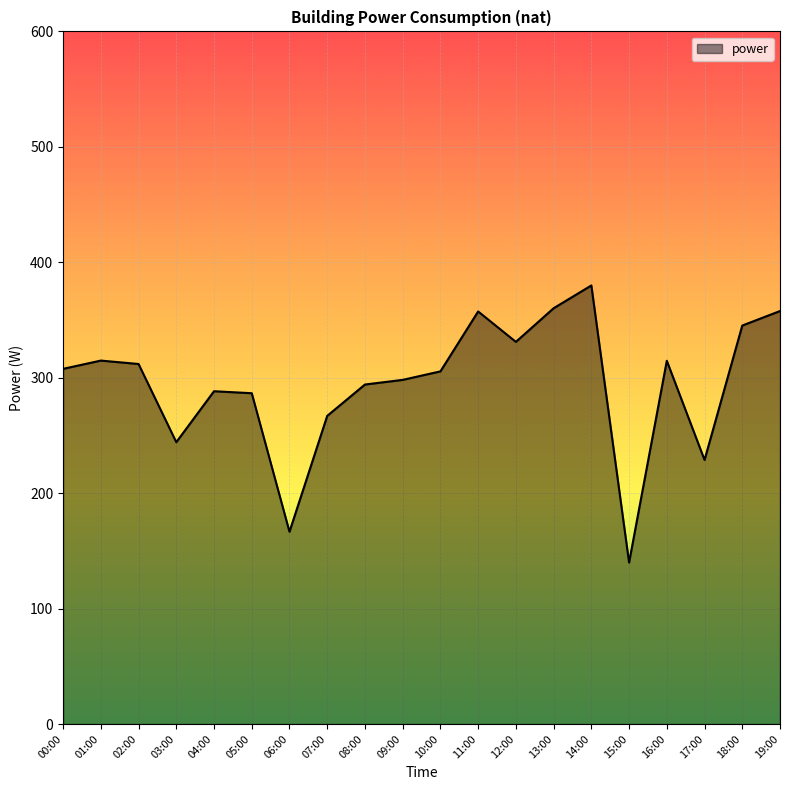

What is the change in value from 02:00 to 08:00?

-17.8